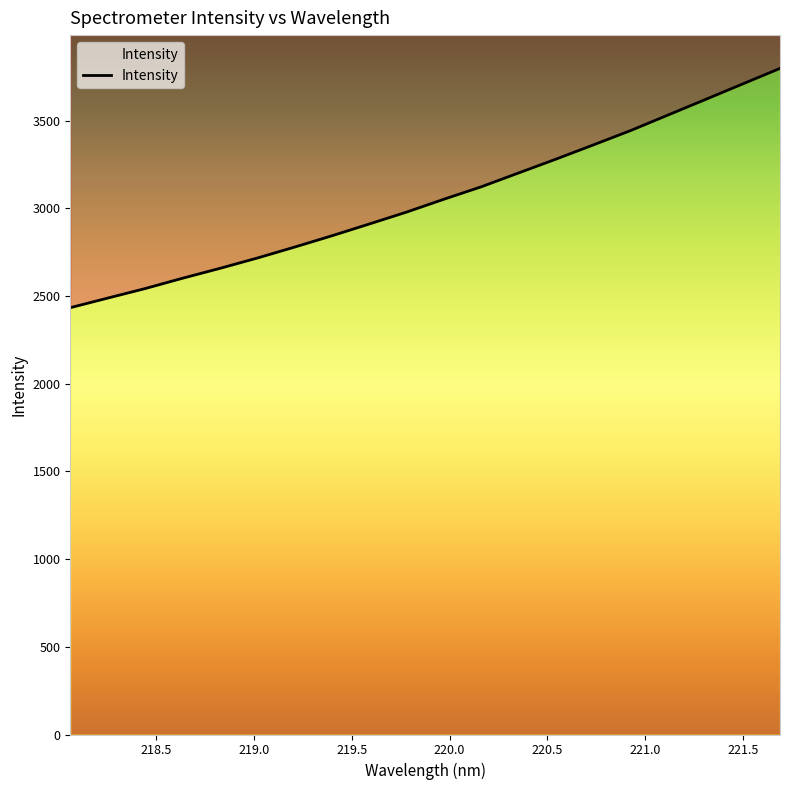

Approximately how many times larger is the value at 221.1174 compared to 219.3979?

1.2